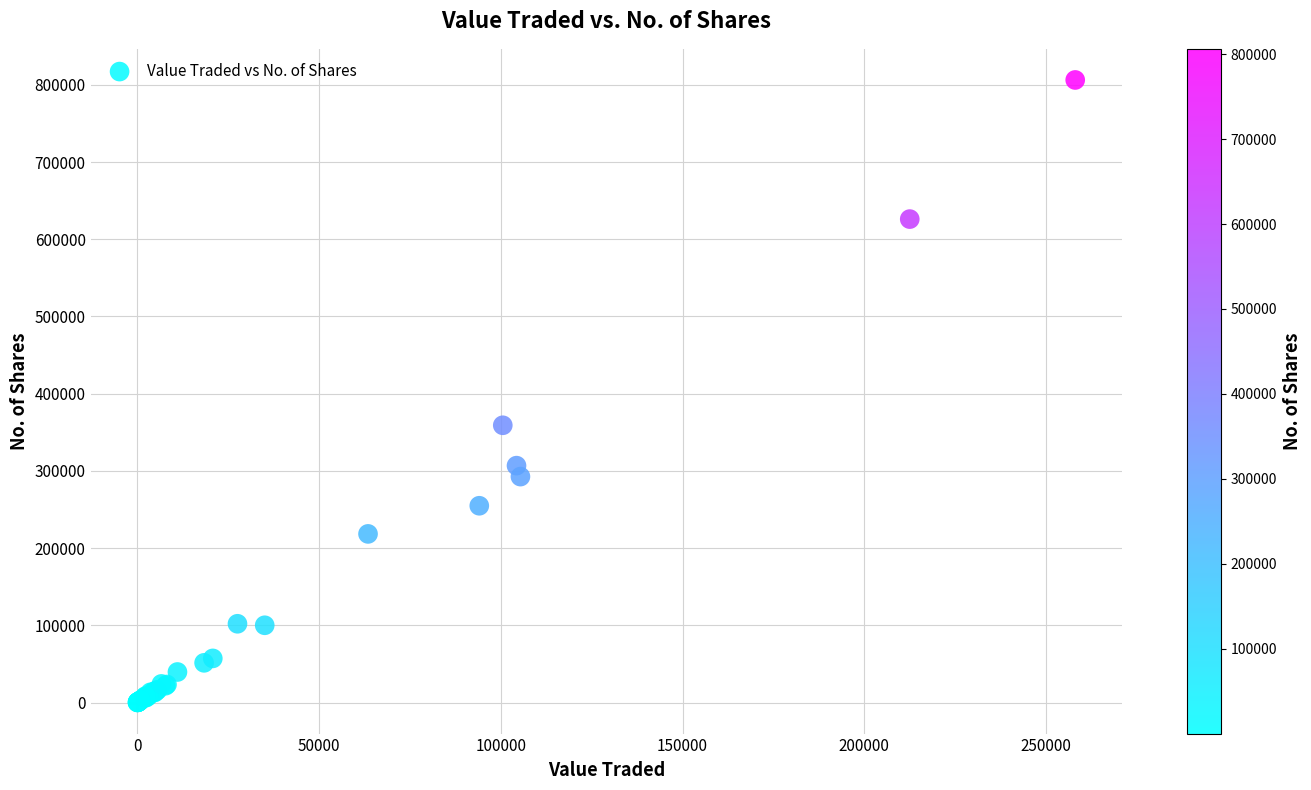

What Y value in the scatter plot is closest to 403183?

359062